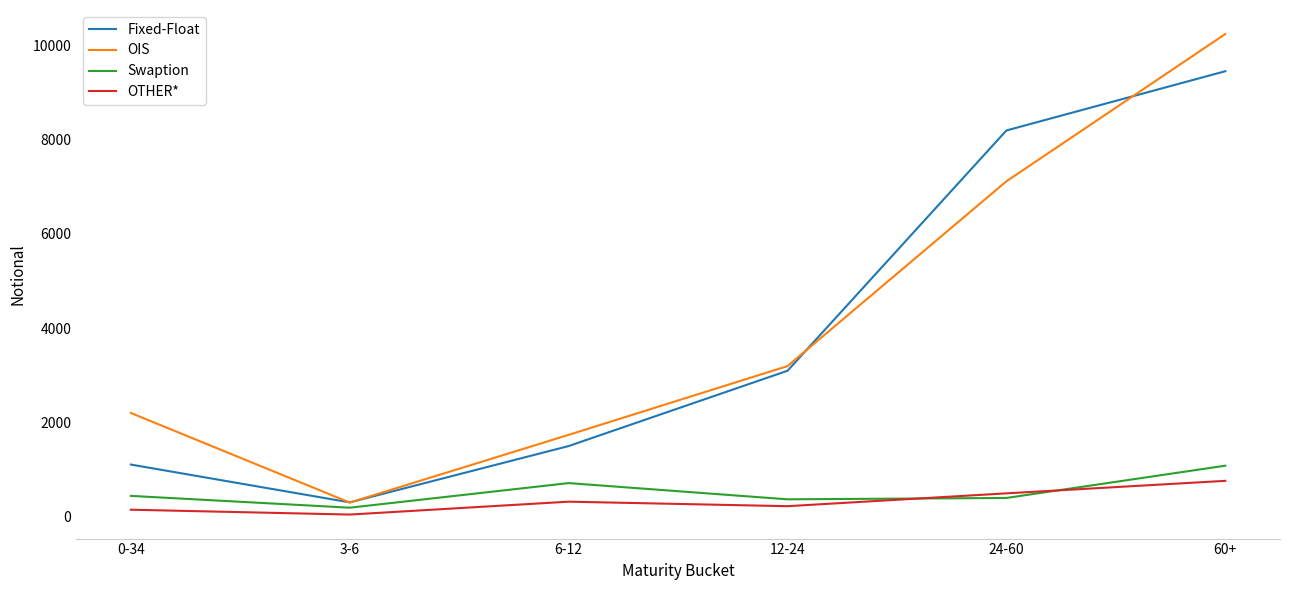

Between 3-6 and 60+, which series saw the biggest shift?

OIS